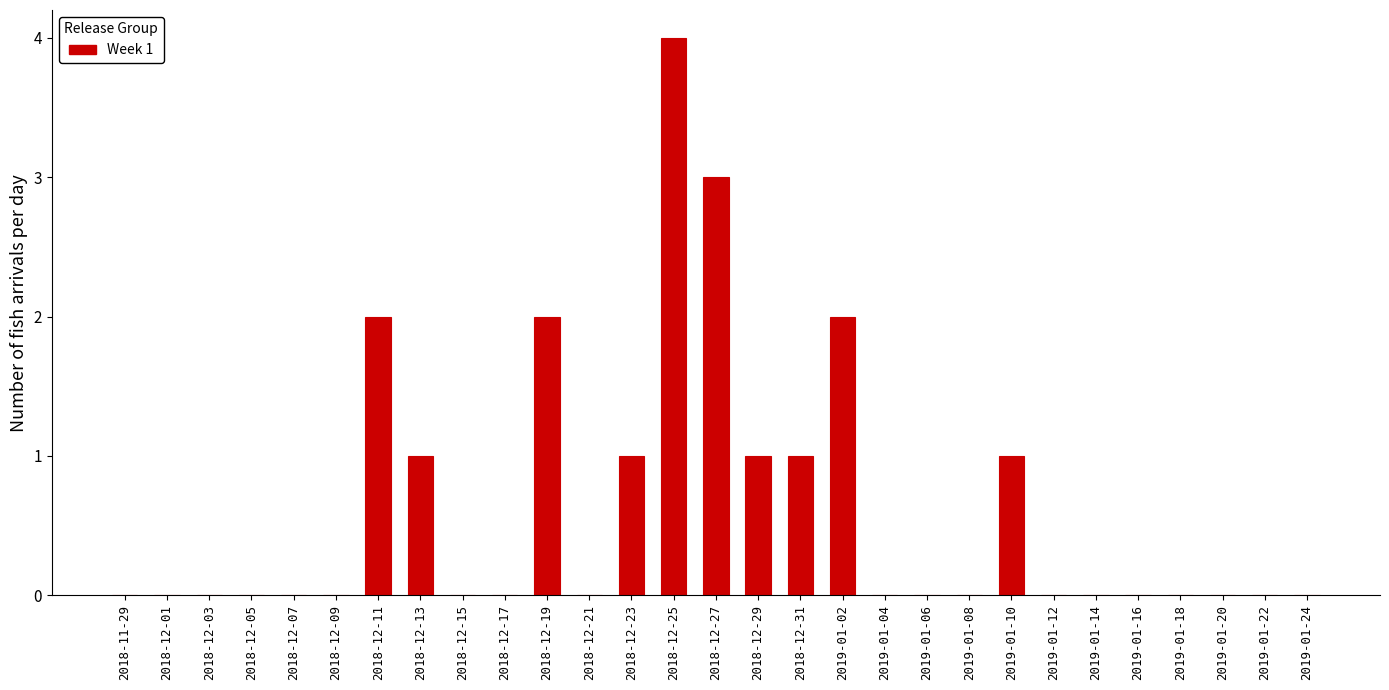

Reading right to left, list all the values displayed in this chart.

2019-01-24=0	2019-01-22=0	2019-01-20=0	2019-01-18=0	2019-01-16=0	2019-01-14=0	2019-01-12=0	2019-01-10=1	2019-01-08=0	2019-01-06=0	2019-01-04=0	2019-01-02=2	2018-12-31=1	2018-12-29=1	2018-12-27=3	2018-12-25=4	2018-12-23=1	2018-12-21=0	2018-12-19=2	2018-12-17=0	2018-12-15=0	2018-12-13=1	2018-12-11=2	2018-12-09=0	2018-12-07=0	2018-12-05=0	2018-12-03=0	2018-12-01=0	2018-11-29=0